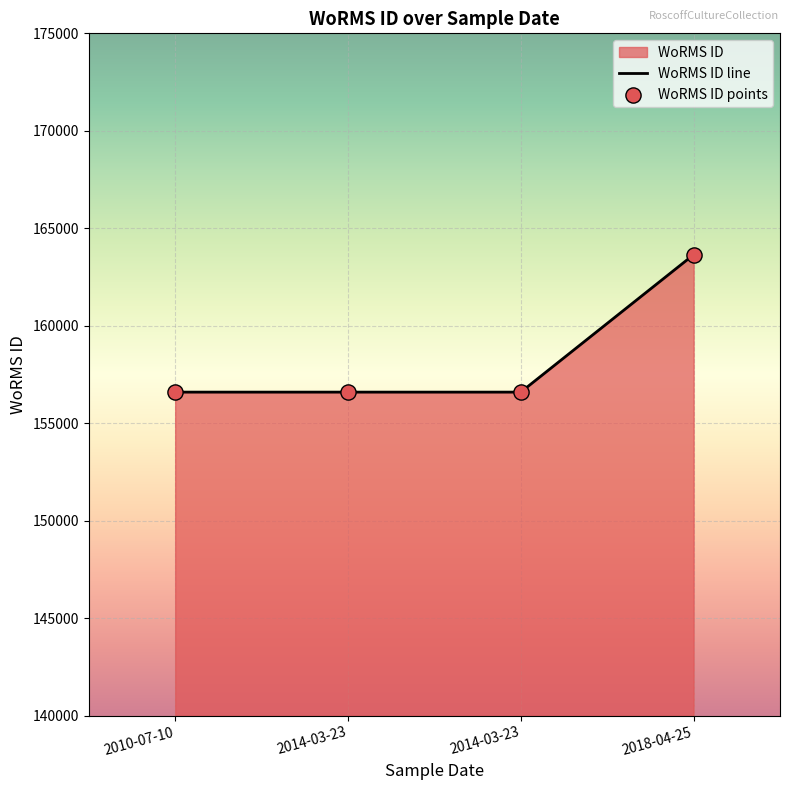

At how many categories does at least one series exceed 161499?

1